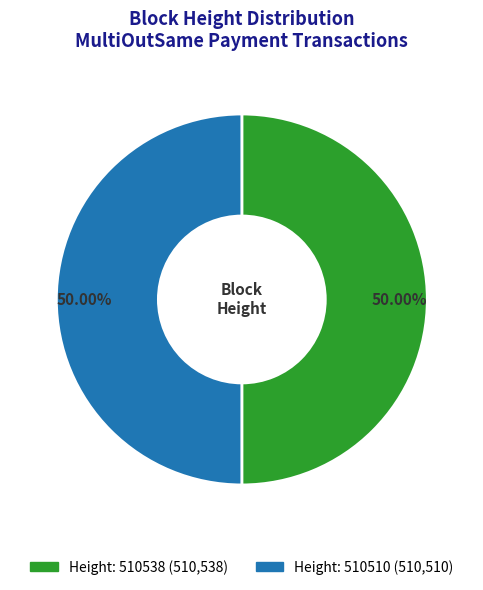

To the nearest percent, what is the average slice percentage?

50%